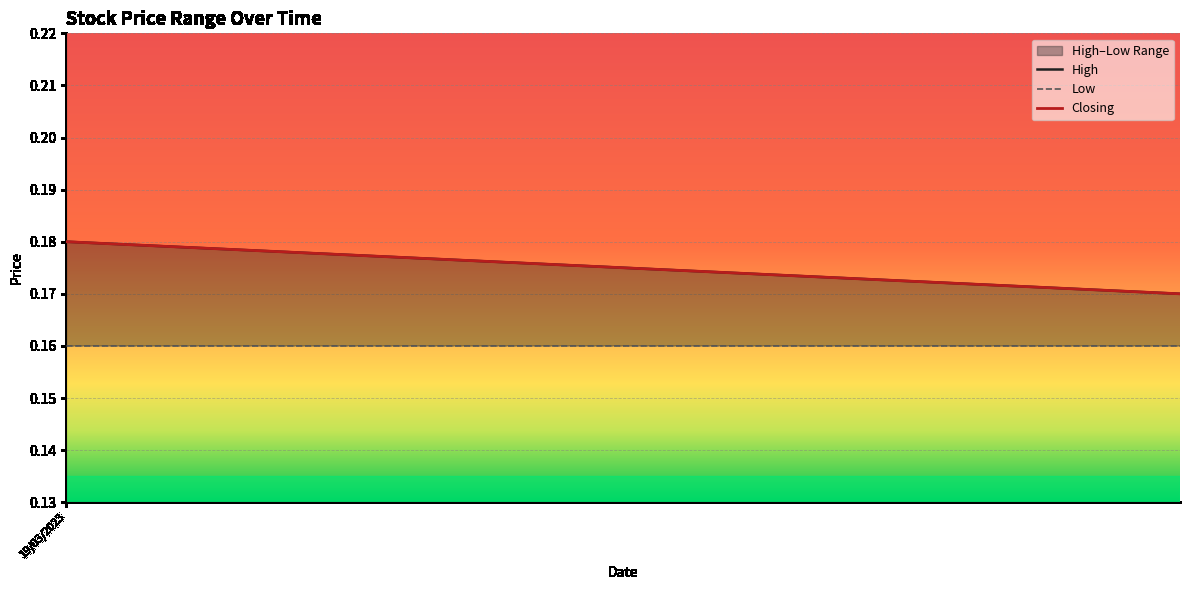

At how many categories does at least one series exceed 0?

40